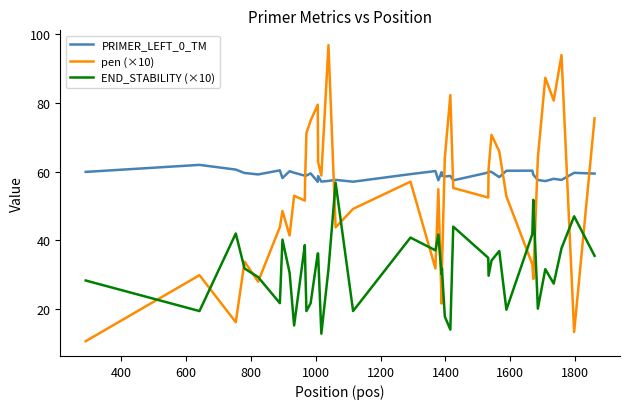

Which series has the largest range (max minus min)?

pen (×10)